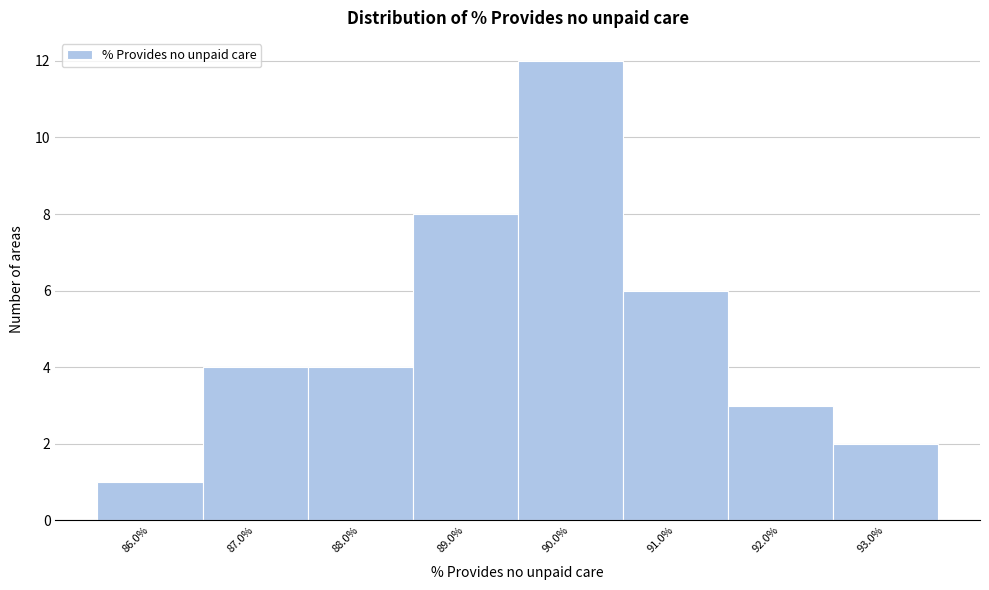

Reading left to right, extract all data points from this chart.

1	4	4	8	12	6	3	2